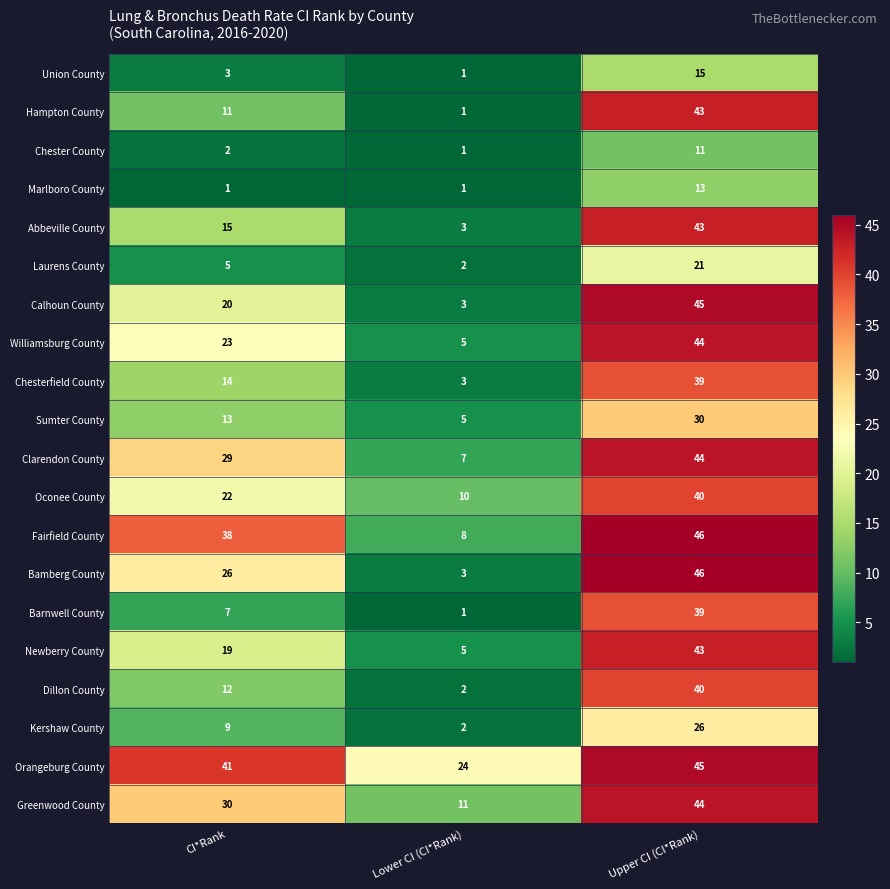

Is it true that Union County equals 7 at Upper CI (CI*Rank)?

False